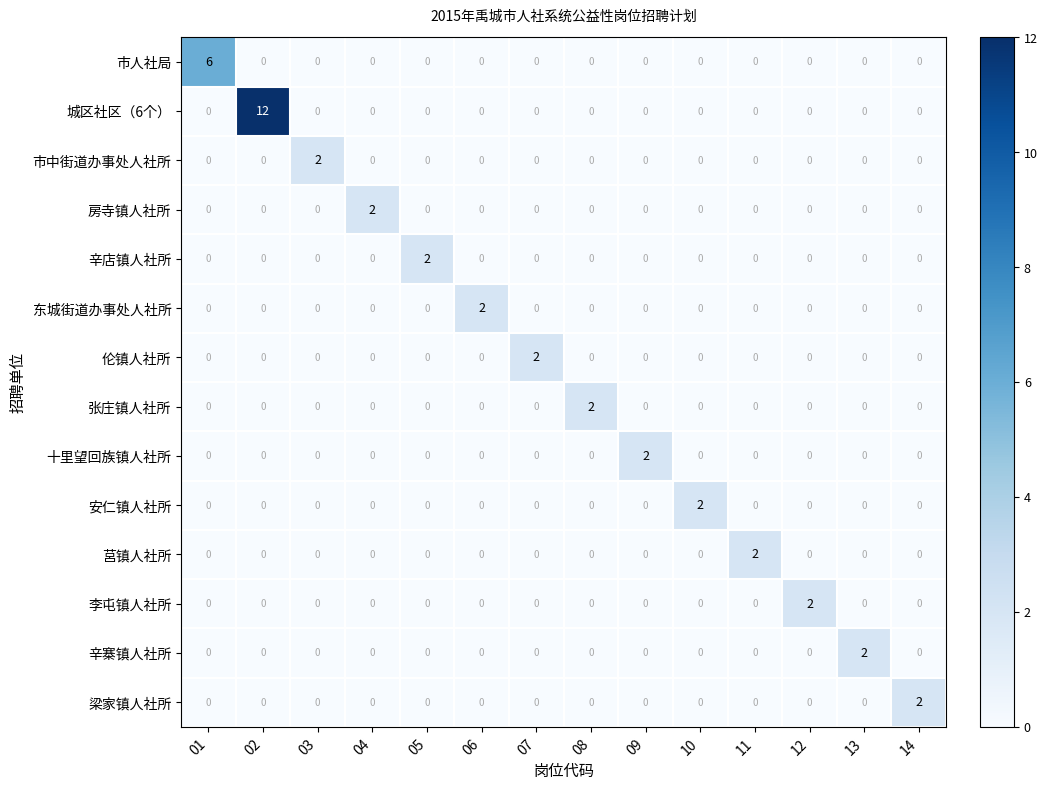

Count the 伦镇人社所 values in the range 0 to 1.

13